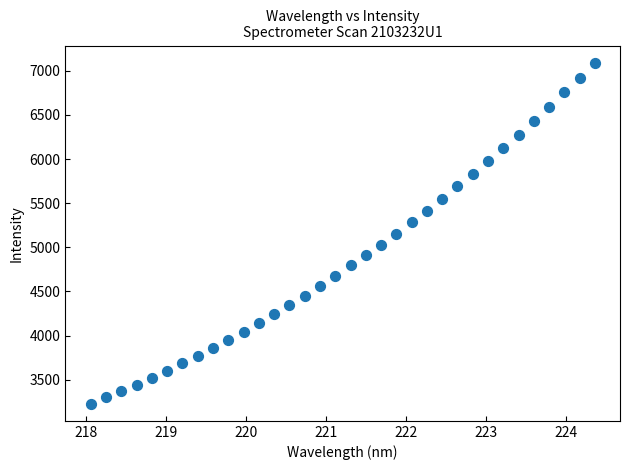

What is the range of Y values (max minus min)?

3862.8